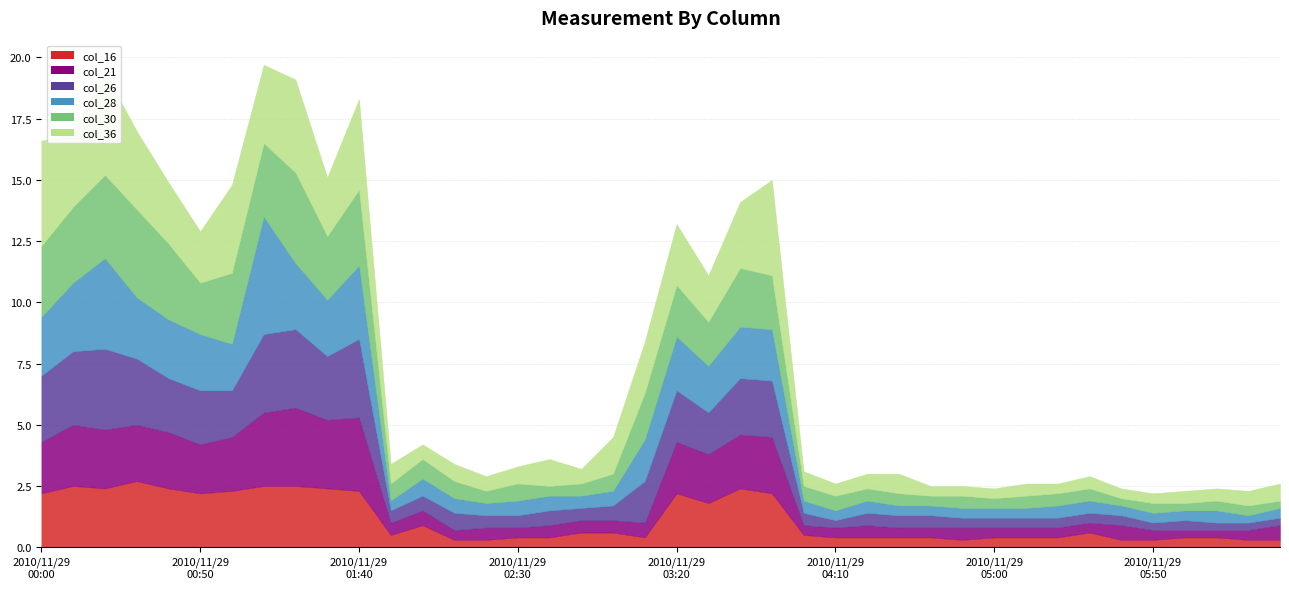

True or false: col_30 and col_36 cross at least once.

True